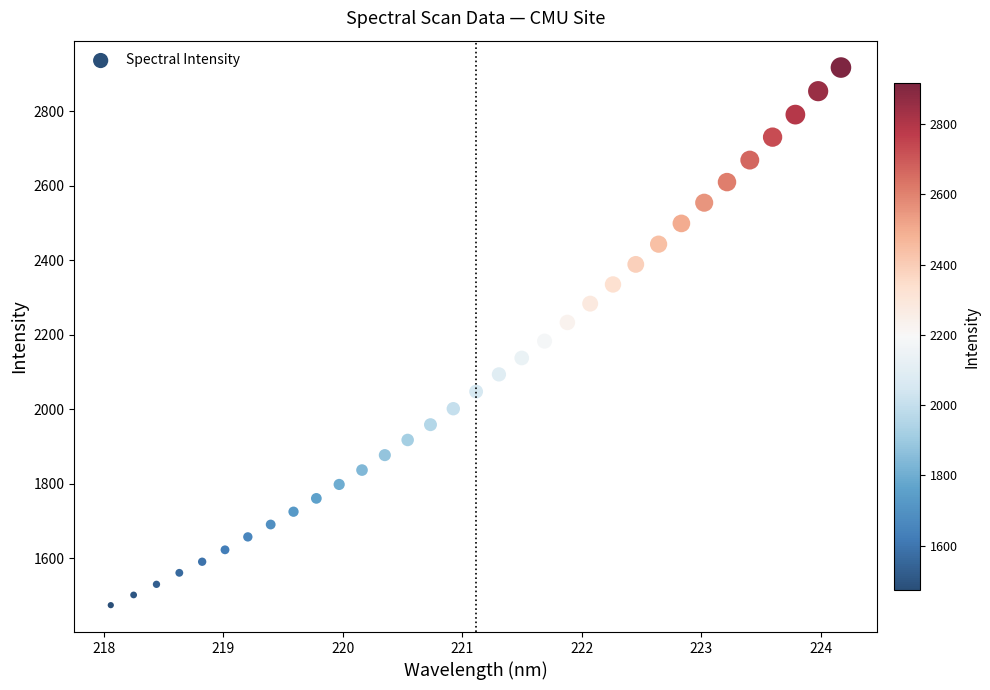

What is the range of X values (max minus min)?

6.1